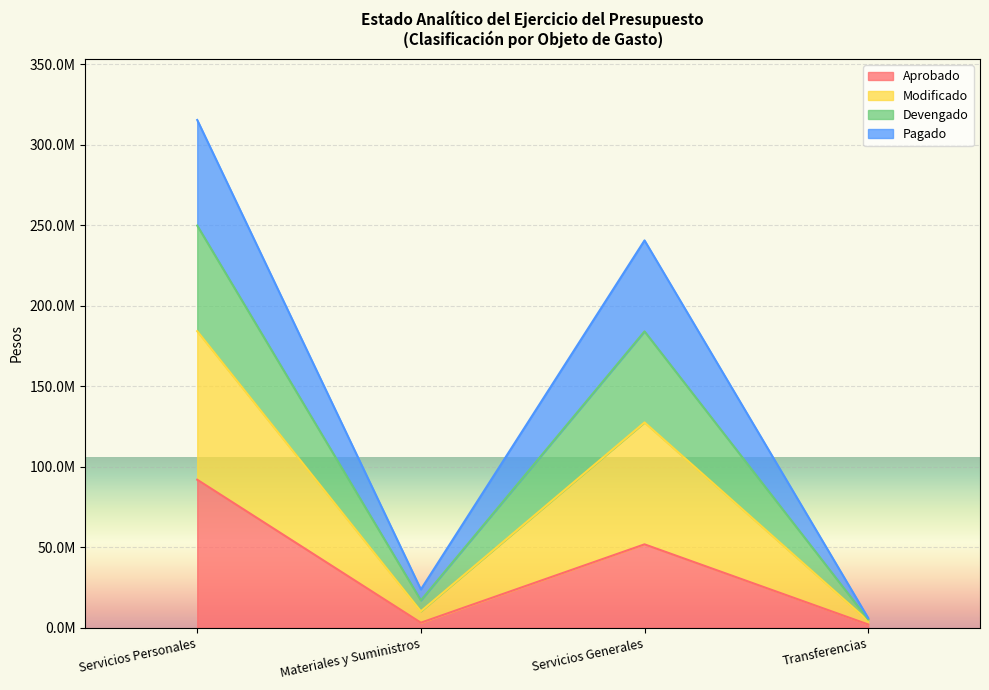

The value of Modificado at Transferencias is 8739262.1. True or false?

False